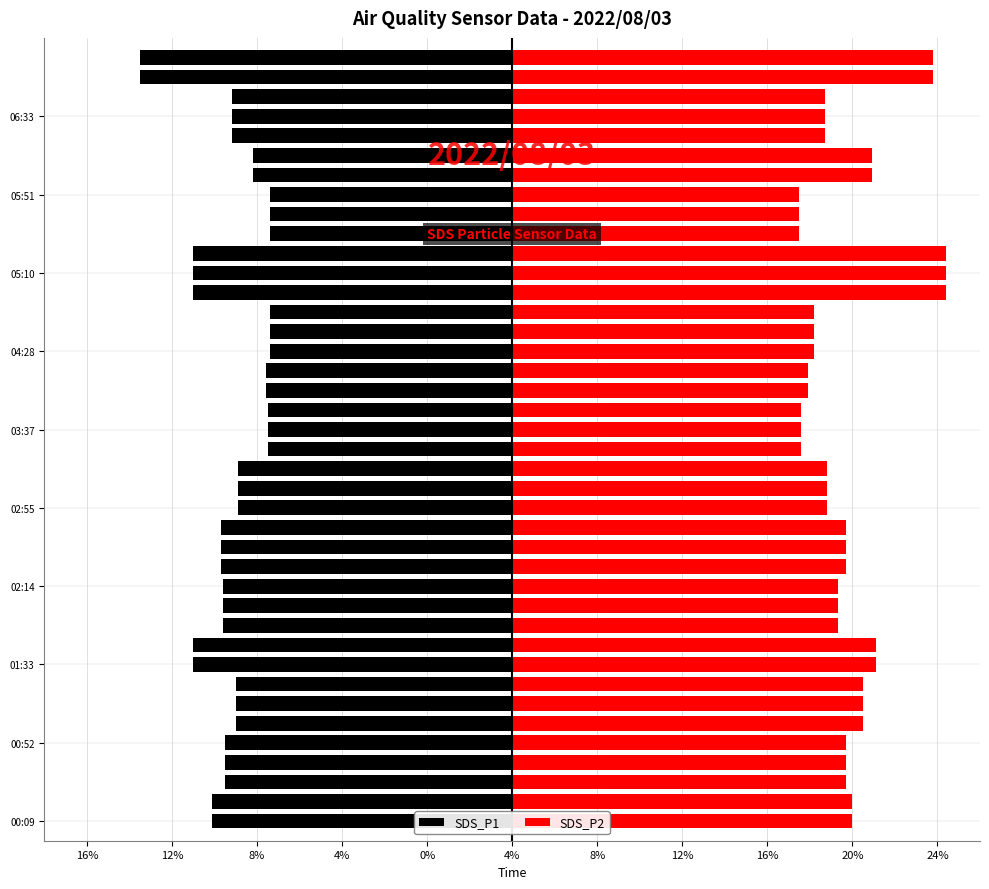

What is the sum of the SDS_P1 values at 24% and 12%?

-28.6